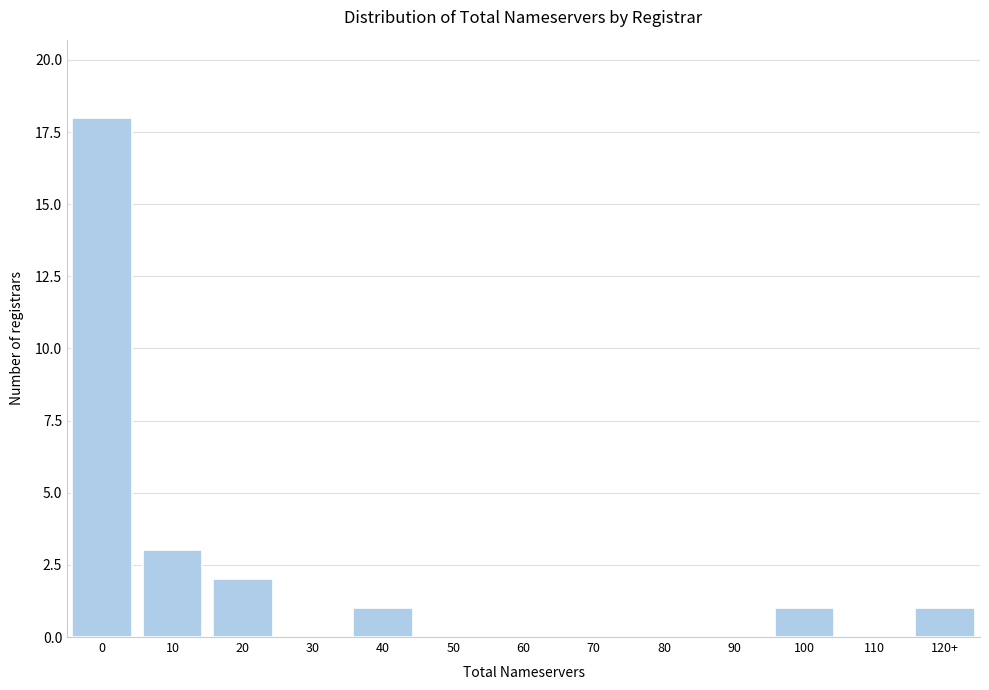

Reading left to right, extract all data points from this chart.

0=18	10=3	20=2	30=0	40=1	50=0	60=0	70=0	80=0	90=0	100=1	110=0	120+=1